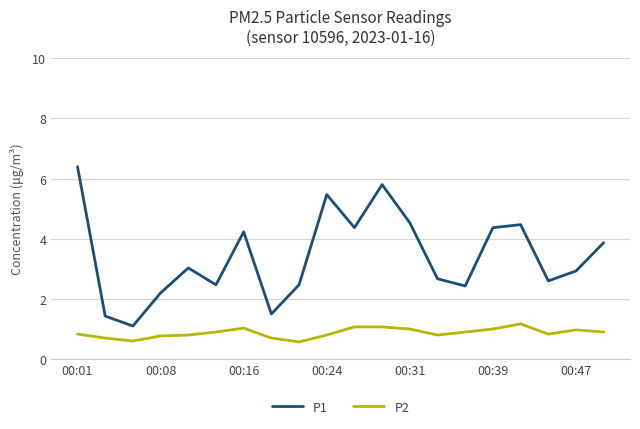

What are all the series names shown in the legend?

P1, P2